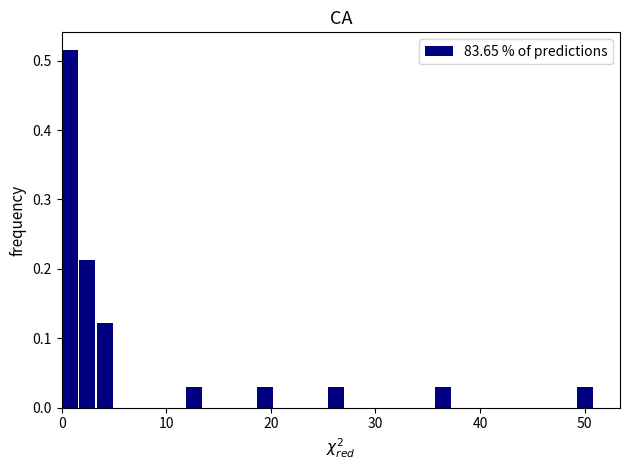

Read against the x-axis, roughly where is the centre of the tallest bar?

1